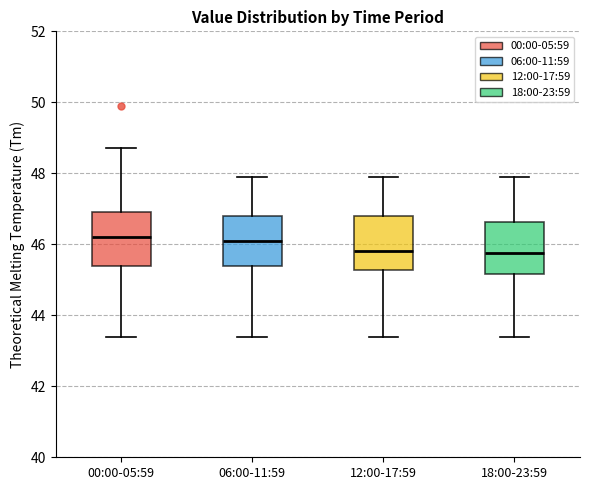

Where does the median line of the box for 00:00-05:59 sit on the y-axis? The values are not printed on the chart, so give them approximately, as read against the axis.

46.2